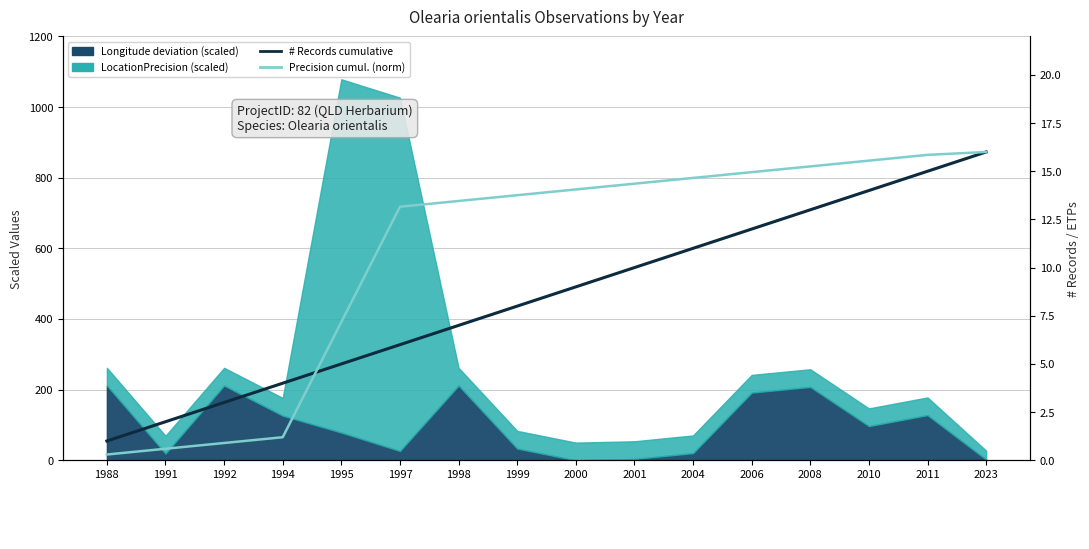

True or false: # Records cumulative has more than 0 interior local peaks.

False